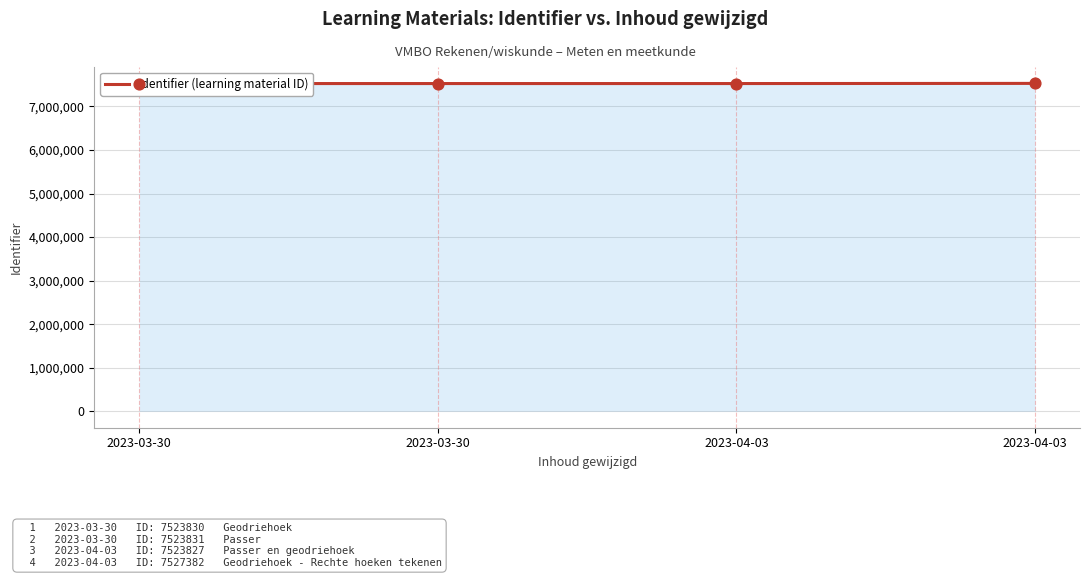

Between 2023-03-30 and 2023-03-30, which is larger?

2023-03-30